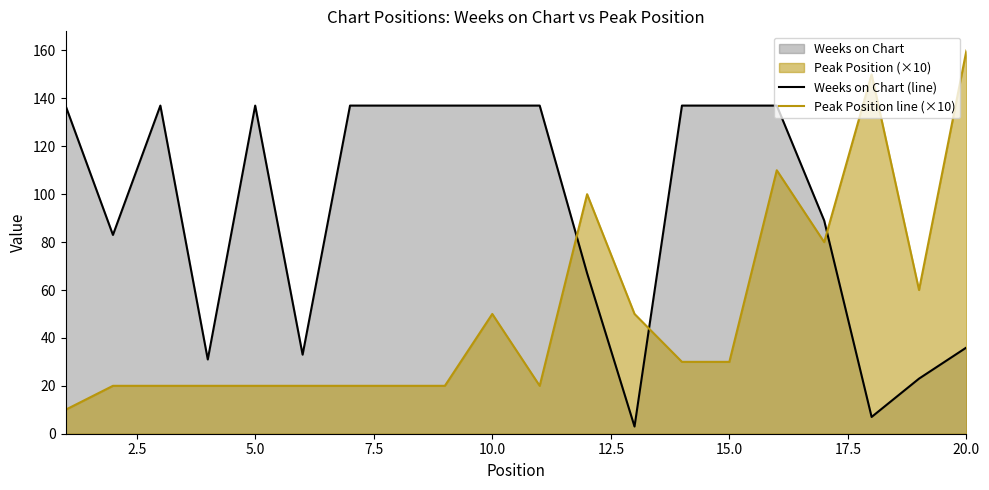

How many data points does each series have?

20